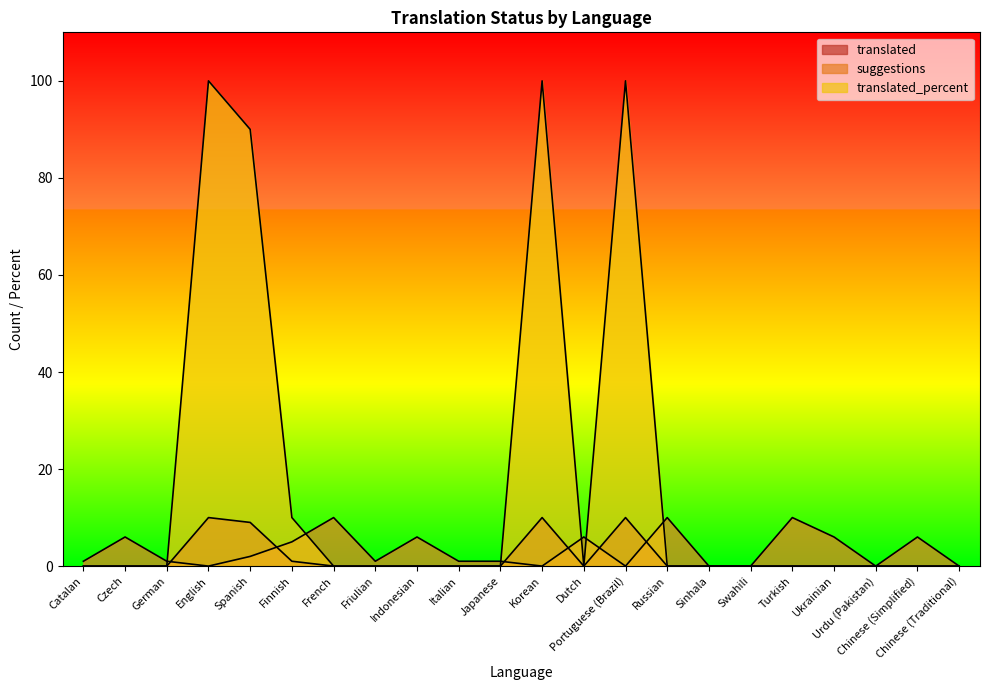

At how many categories does at least one series exceed 68?

4